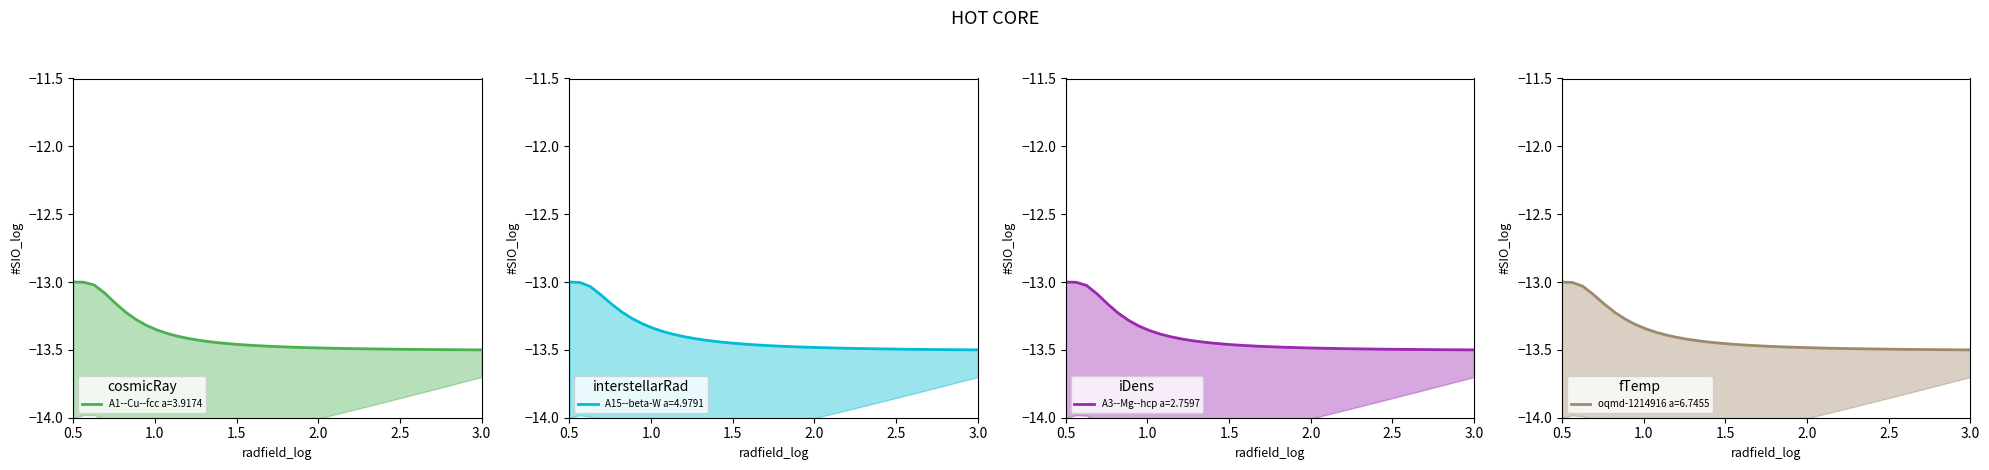

At which label is A15--beta-W a=4.9791 closest to -13?

0.5